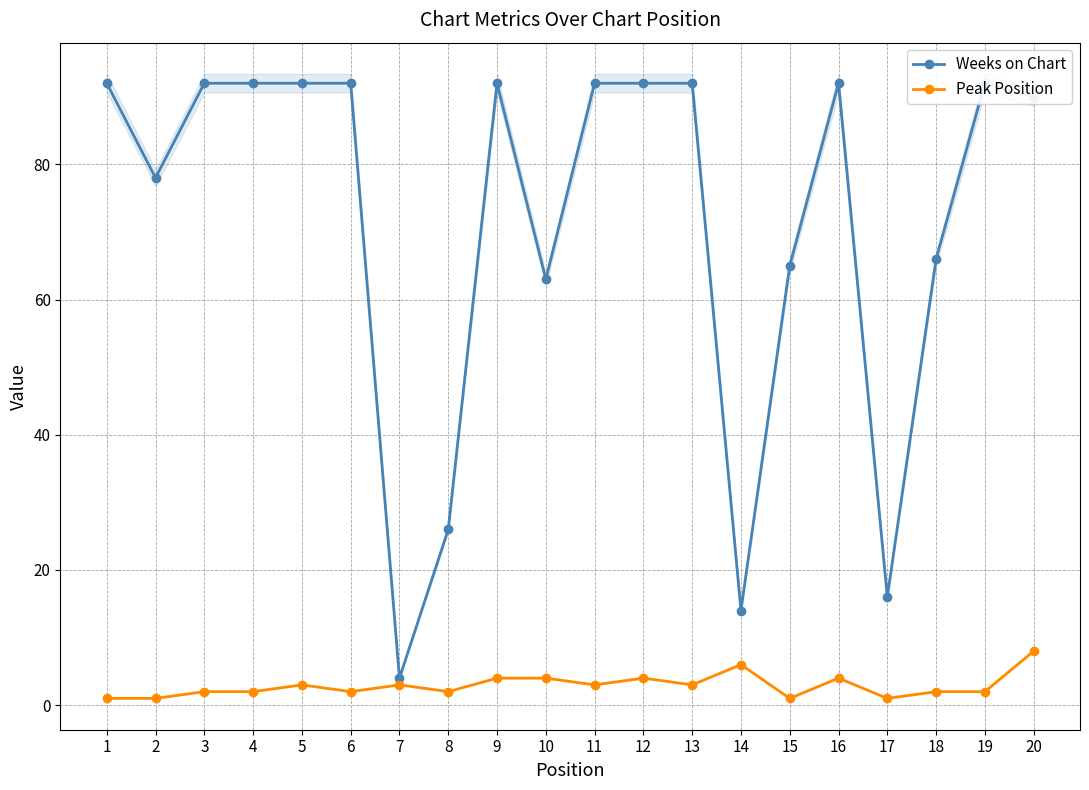

The value of Weeks on Chart at 20 is 21. True or false?

False